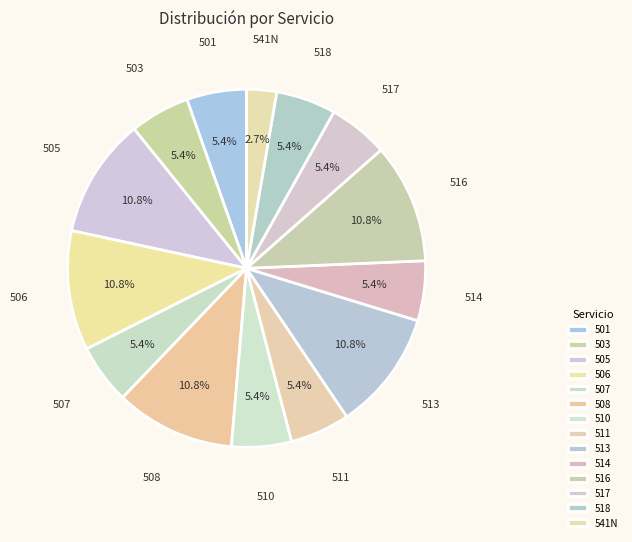

Is there any slice that represents more than half of the pie?

No